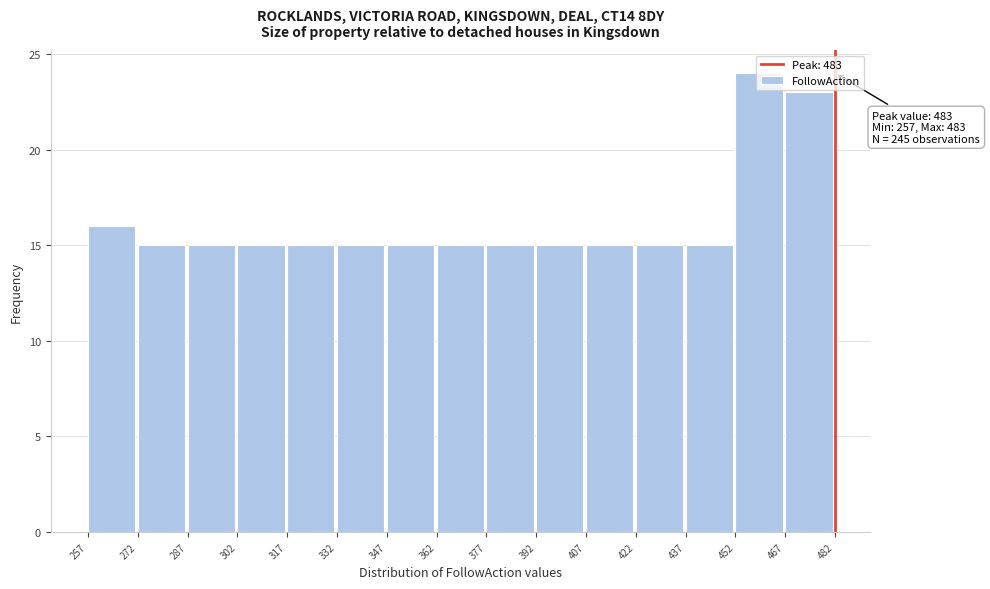

Which range on the x-axis has the tallest bar?

452 to 467